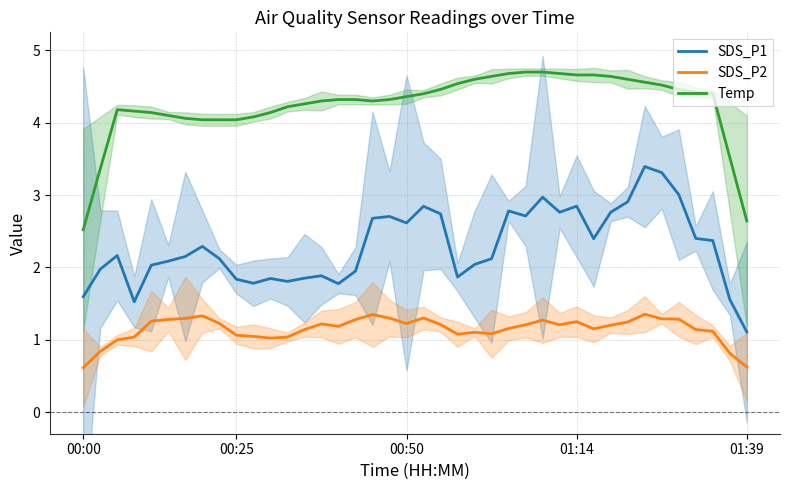

Rank the series at 38 from lowest to highest value.

SDS_P2, SDS_P1, Temp